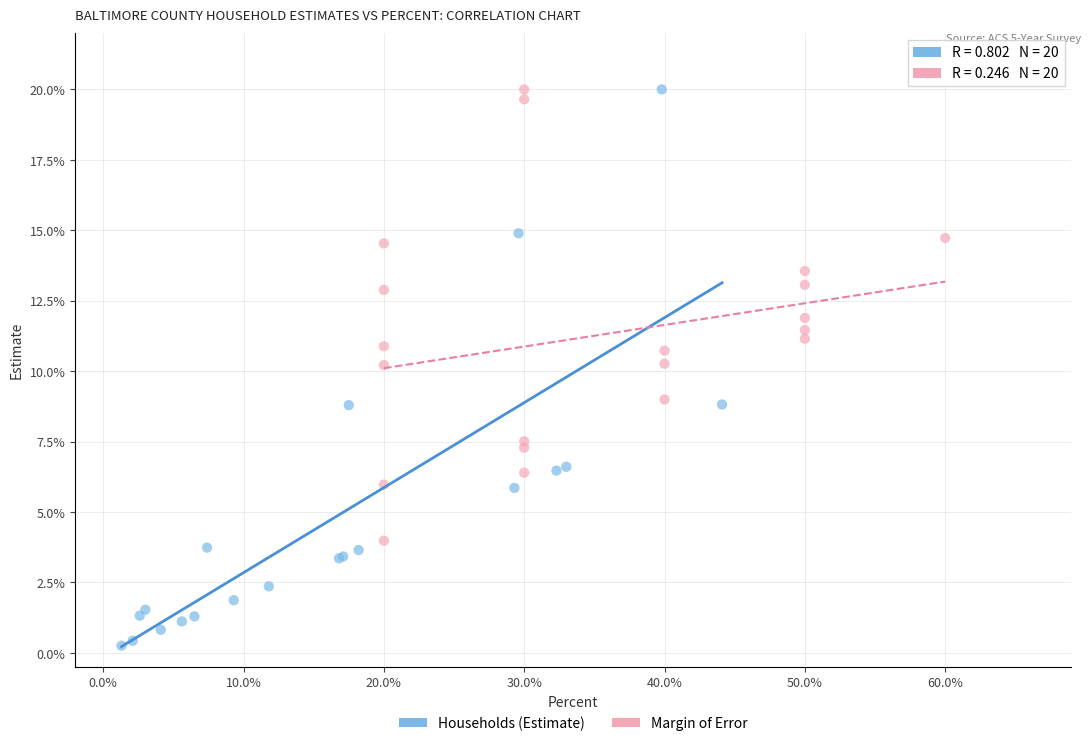

Which series contains the lowest Y value?

Households (Estimate)